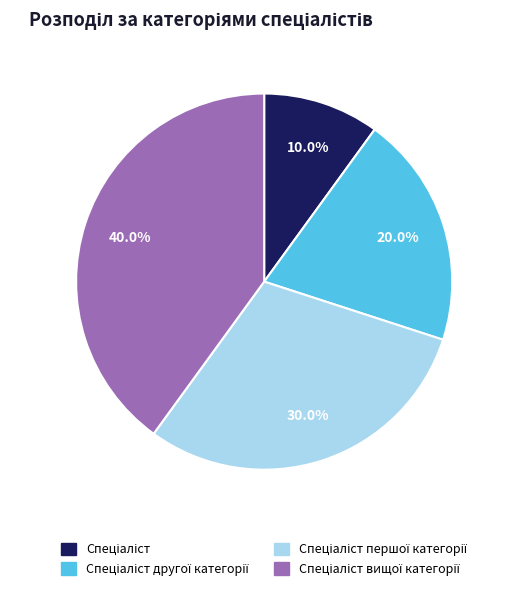

Is there any slice that represents more than half of the pie?

No